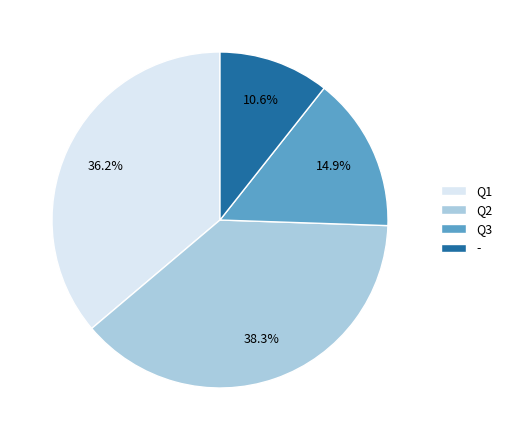

True or false: Q2 accounts for 24% of the total.

False